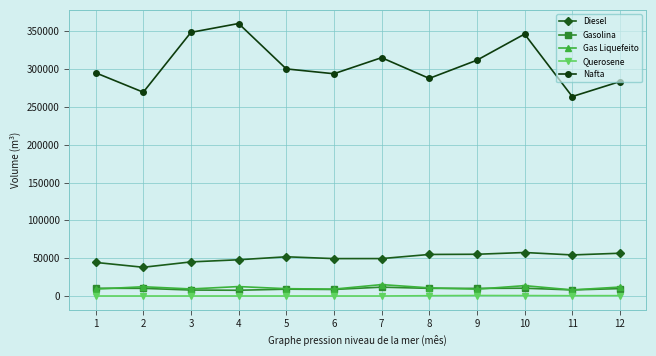

True or false: Nafta and Gasolina intersect in this chart.

False